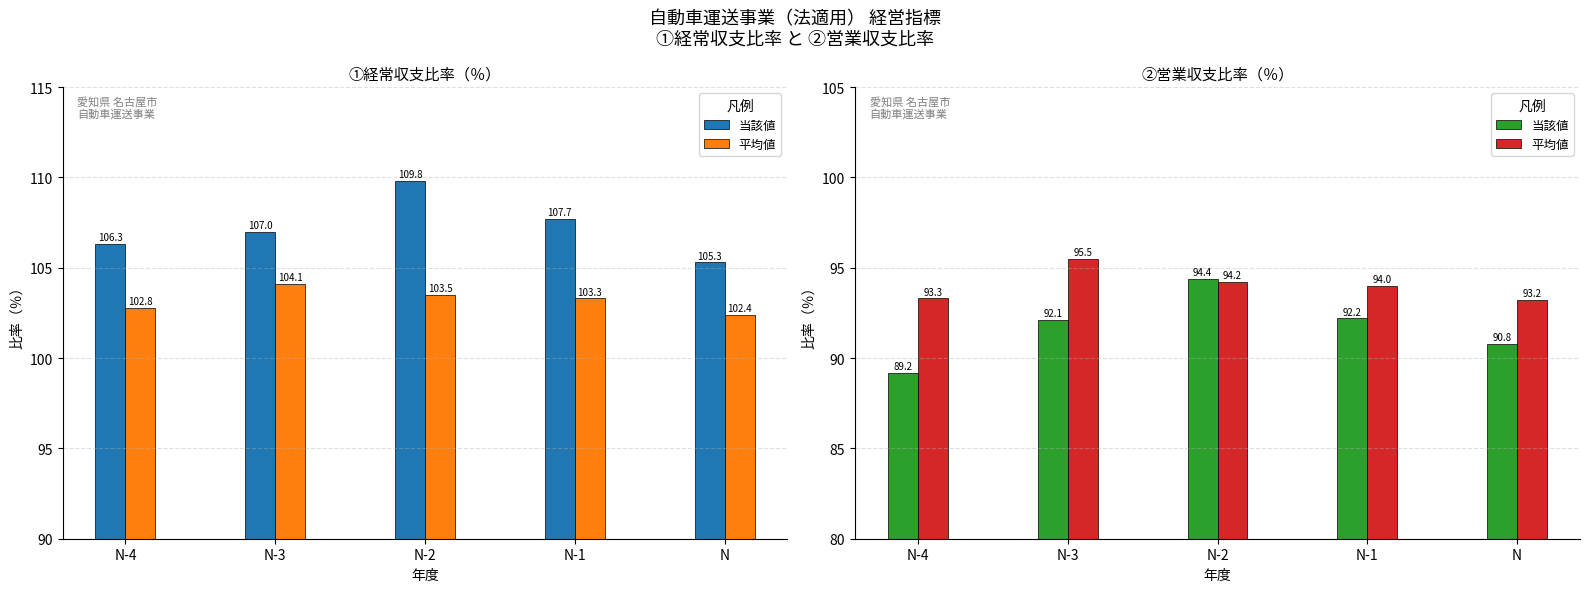

What is the spread (max minus min) of values at N-4?

4.1